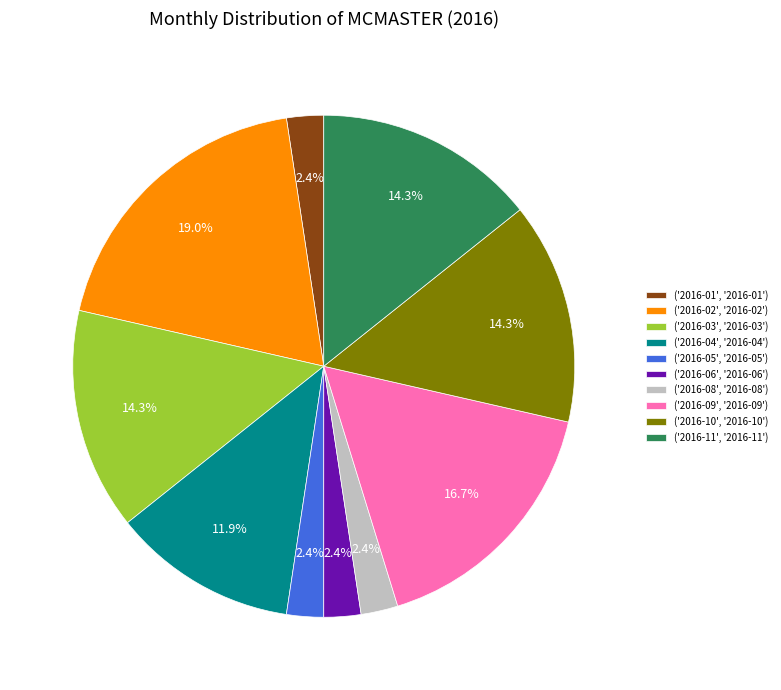

Does ('2016-09', '2016-09') represent more than half of the total?

No